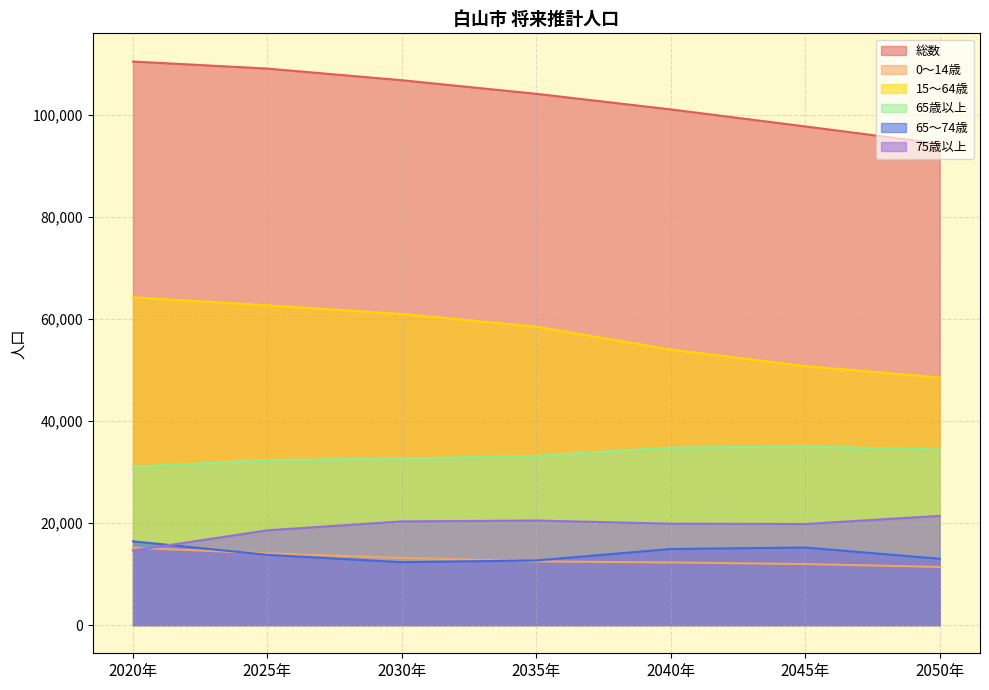

True or false: 15～64歳 and 65～74歳 intersect in this chart.

False